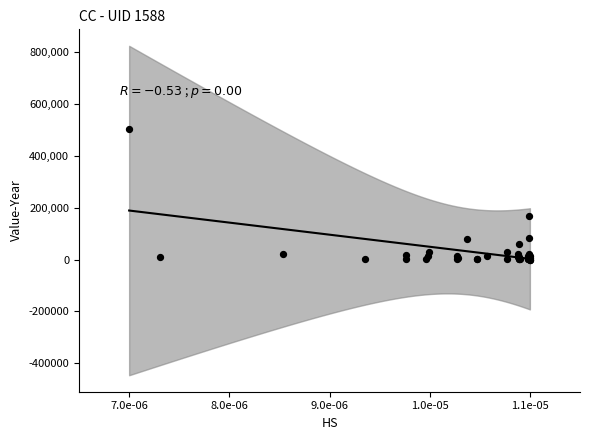

What Y value in the scatter plot is closest to 252452?

169624